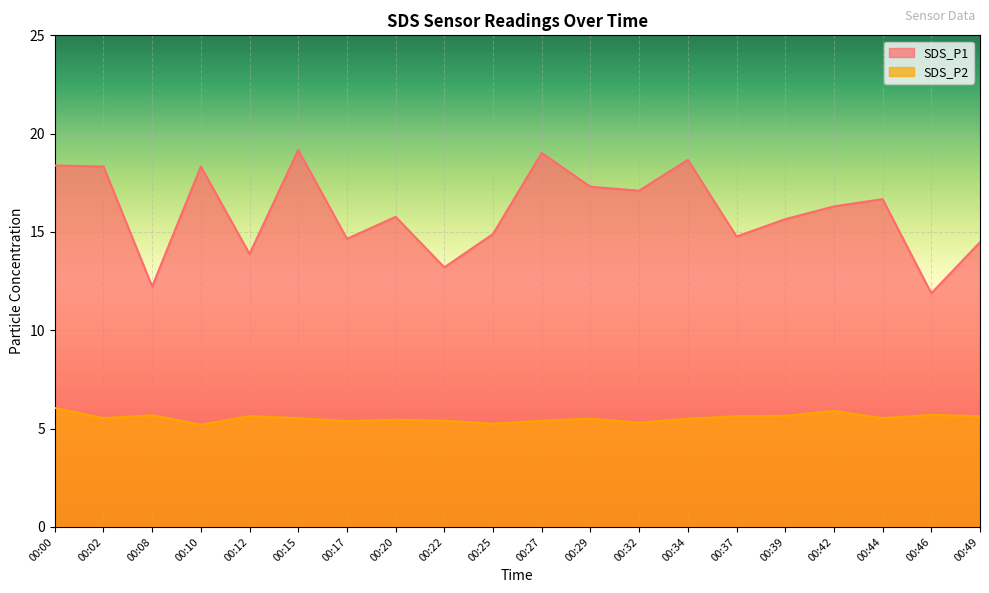

The value of SDS_P2 at 00:37 is 5.6. True or false?

True